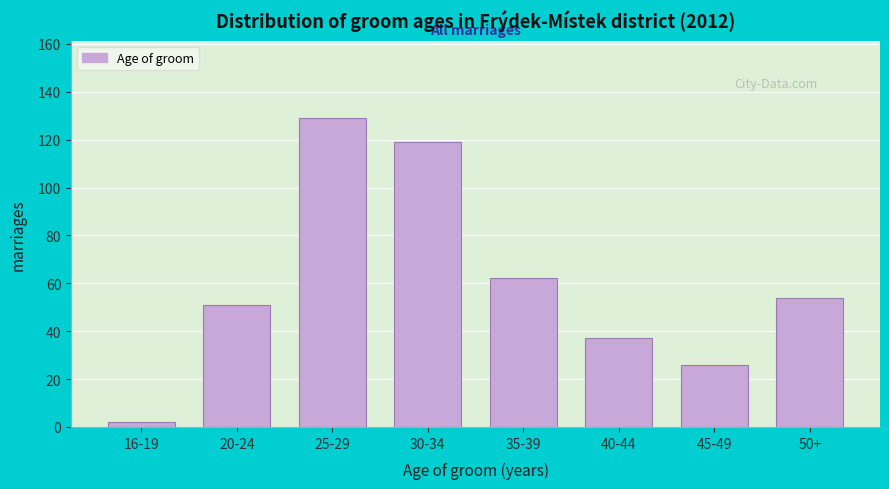

Reading left to right, transcribe all the data shown in this chart.

16-19=2	20-24=51	25-29=129	30-34=119	35-39=62	40-44=37	45-49=26	50+=54